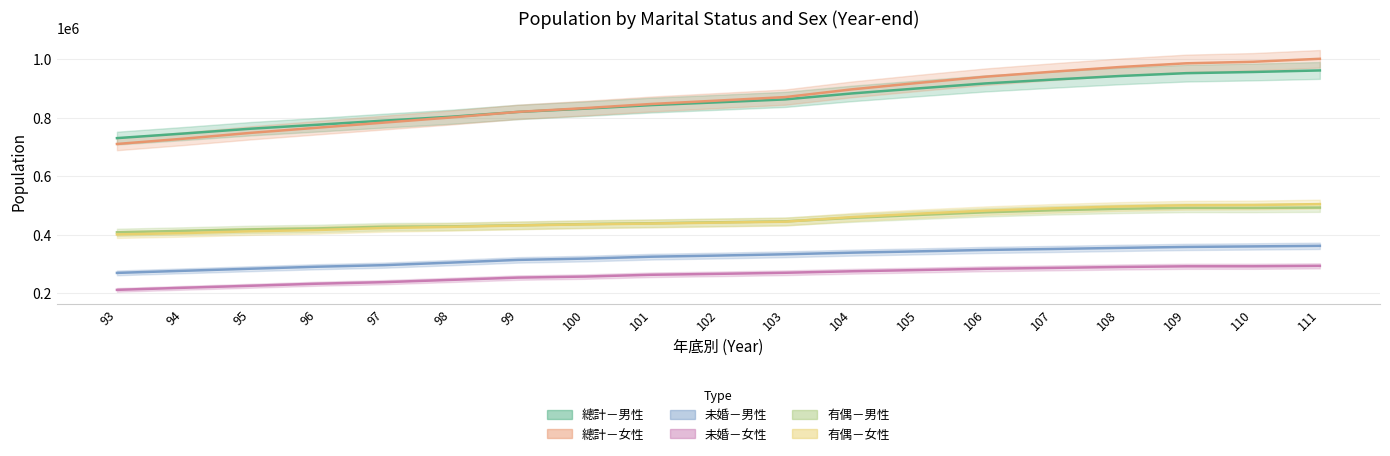

What is the value of the 未婚－女性 point at the 2nd from the left?

218675